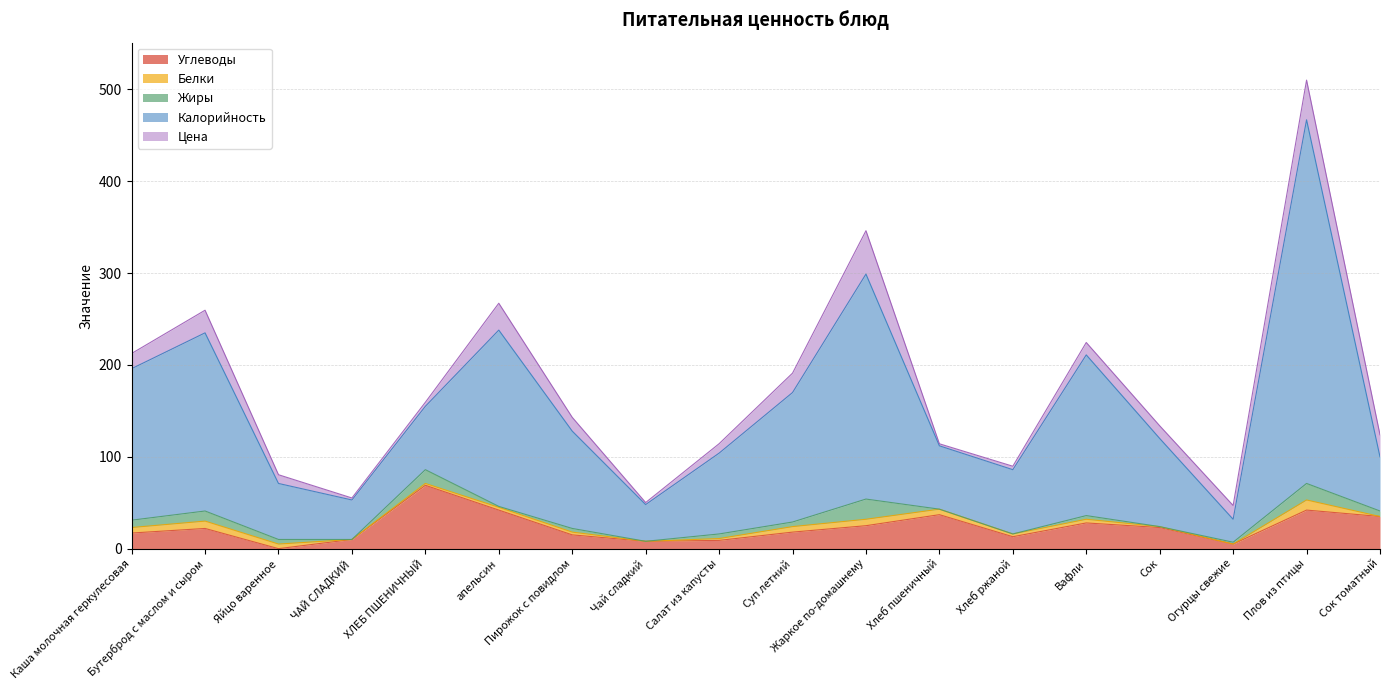

Rank the series by their maximum value, from lowest to highest.

Белки, Жиры, Цена, Углеводы, Калорийность